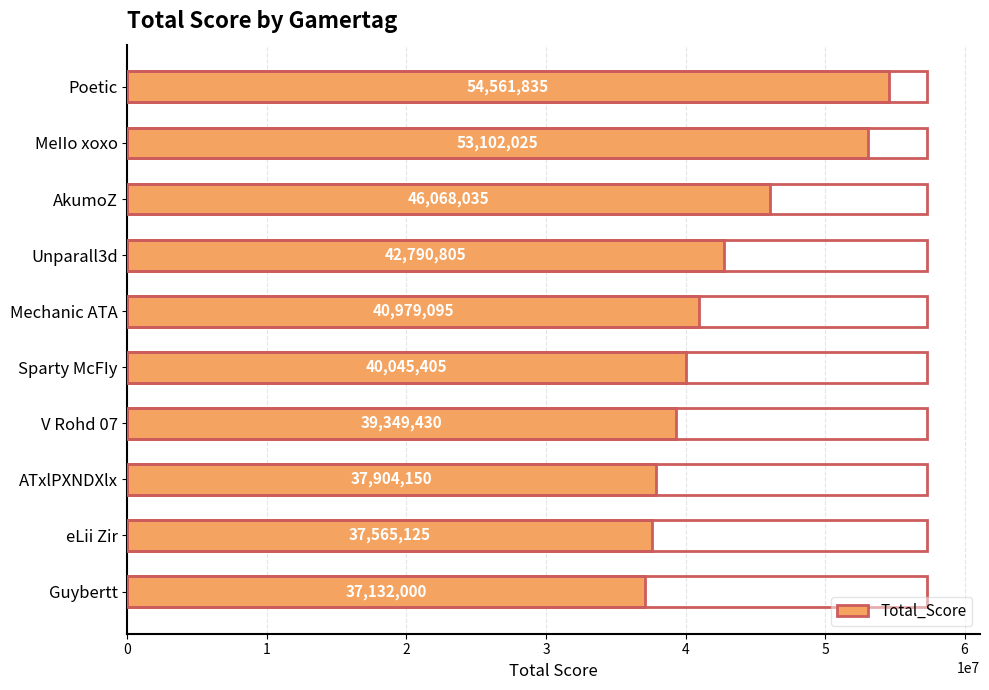

How many distinct data groups are displayed?

1